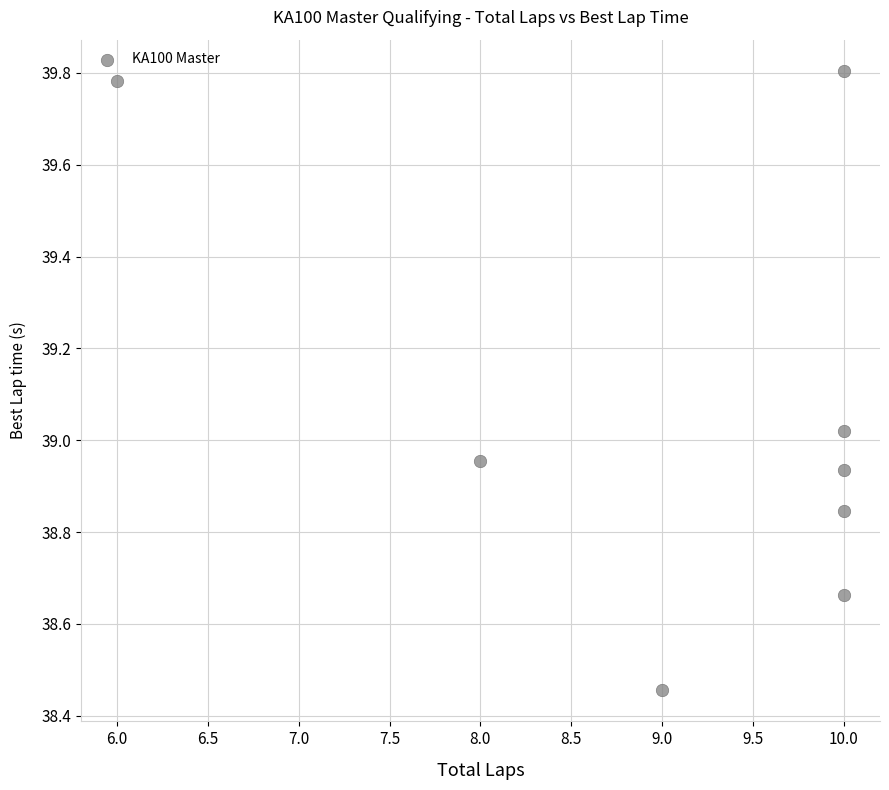

What is the average Y value?

39.1